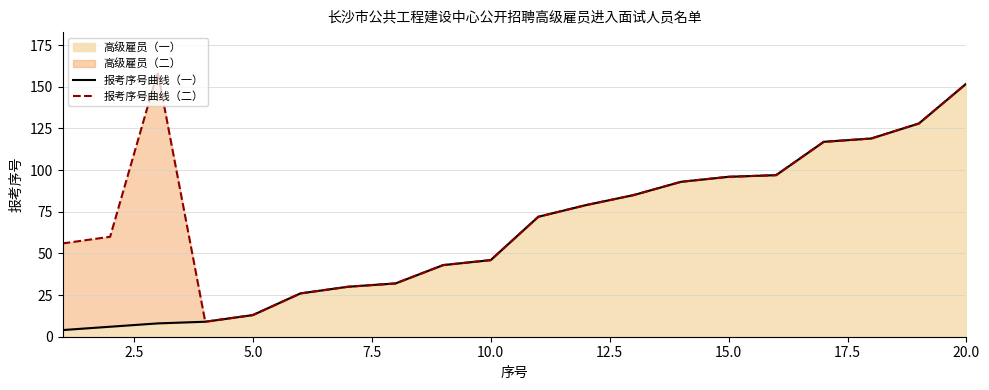

At which label does 高级雇员（一） reach its peak?

20.0